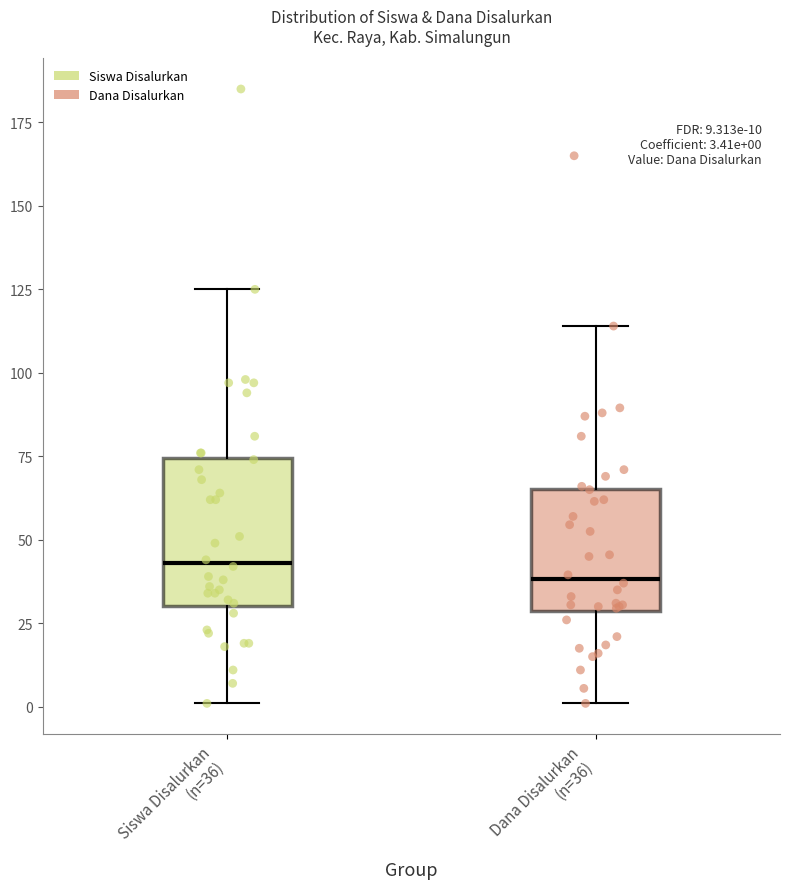

Comparing the boxes themselves (not the whiskers), which one is the tallest?

Siswa Disalurkan (n=36)